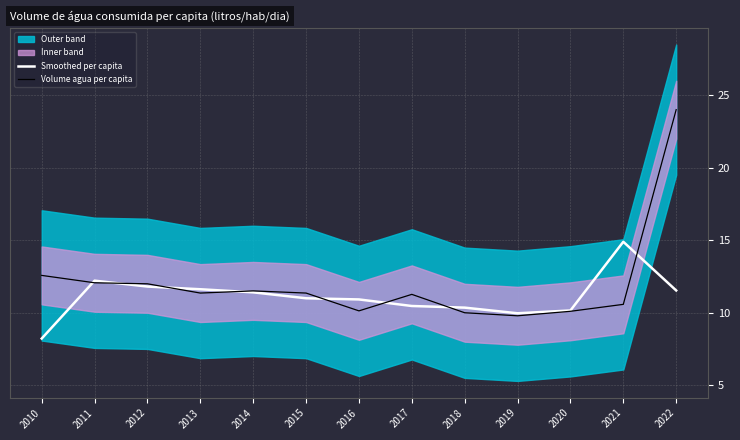

Is this an area chart (filled region under the line)?

No